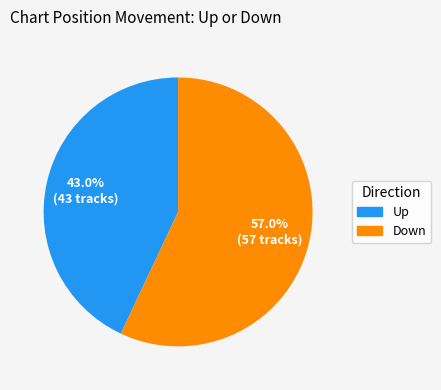

Is there any slice that represents more than half of the pie?

Yes